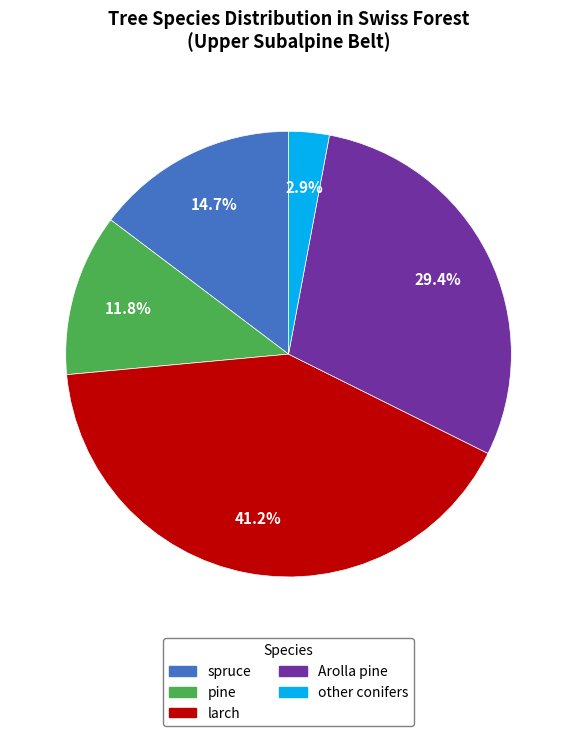

Is there a majority slice in this chart?

No